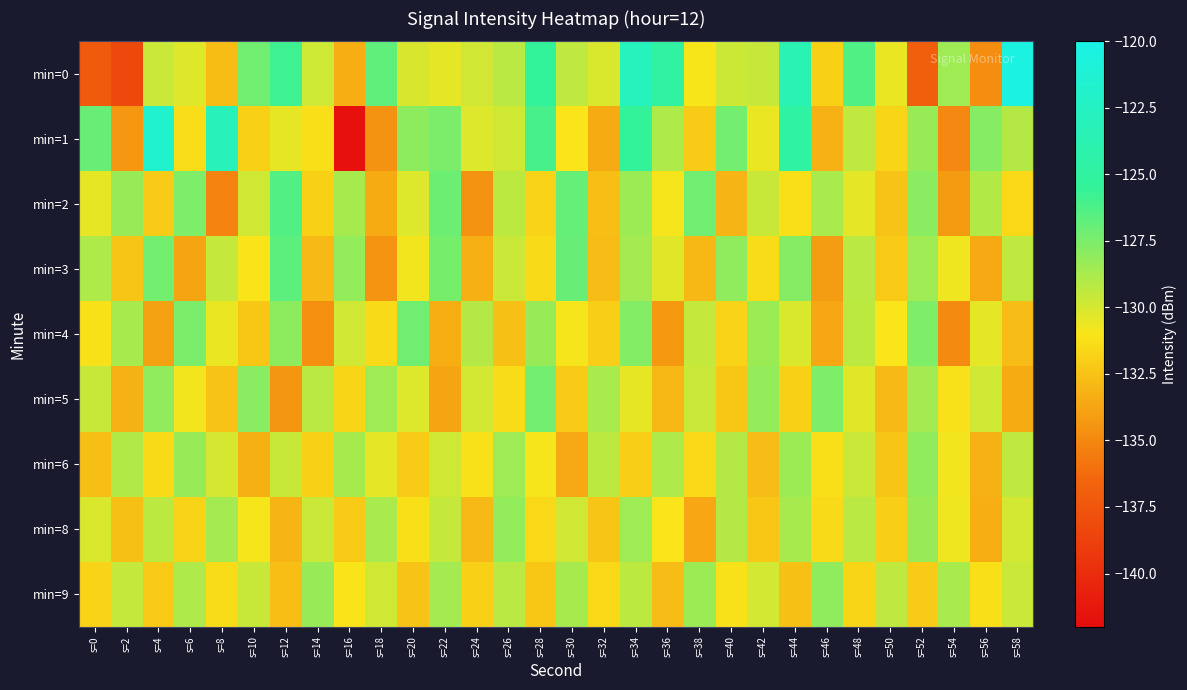

Reading left to right, transcribe all the data shown in this chart.

min=0: s=0=-137.2	s=2=-138.3	s=4=-129.7	s=6=-130.3	s=8=-132.8	s=10=-127.2	s=12=-125.8	s=14=-129.8	s=16=-133.4	s=18=-126.8	s=20=-130.1	s=22=-130.4	s=24=-129.9	s=26=-129.2	s=28=-125.4	s=30=-129.4	s=32=-130.1	s=34=-122.8	s=36=-124.9	s=38=-131.0	s=40=-129.7	s=42=-129.6	s=44=-123.6	s=46=-131.9	s=48=-126.3	s=50=-130.6	s=52=-137.0	s=54=-128.5	s=56=-134.8	s=58=-120.4
min=1: s=0=-127.0	s=2=-134.4	s=4=-121.7	s=6=-131.4	s=8=-123.2	s=10=-131.9	s=12=-130.5	s=14=-131.3	s=16=-141.7	s=18=-134.5	s=20=-128.0	s=22=-127.5	s=24=-130.2	s=26=-129.8	s=28=-126.1	s=30=-131.0	s=32=-133.5	s=34=-125.4	s=36=-128.9	s=38=-132.1	s=40=-127.3	s=42=-130.6	s=44=-124.8	s=46=-133.2	s=48=-129.4	s=50=-131.7	s=52=-128.3	s=54=-135.0	s=56=-127.8	s=58=-129.1
min=2: s=0=-130.5	s=2=-128.3	s=4=-132.1	s=6=-127.6	s=8=-135.2	s=10=-129.8	s=12=-126.4	s=14=-131.9	s=16=-128.7	s=18=-133.5	s=20=-130.2	s=22=-127.1	s=24=-134.6	s=26=-129.3	s=28=-131.8	s=30=-126.9	s=32=-132.7	s=34=-128.4	s=36=-130.9	s=38=-127.2	s=40=-133.1	s=42=-129.6	s=44=-131.3	s=46=-128.8	s=48=-130.4	s=50=-132.5	s=52=-127.9	s=54=-134.2	s=56=-129.0	s=58=-131.6
min=3: s=0=-128.9	s=2=-132.4	s=4=-127.3	s=6=-133.8	s=8=-129.5	s=10=-131.1	s=12=-126.7	s=14=-132.9	s=16=-128.2	s=18=-134.5	s=20=-130.8	s=22=-127.4	s=24=-133.3	s=26=-129.7	s=28=-131.5	s=30=-127.0	s=32=-132.8	s=34=-128.6	s=36=-130.3	s=38=-133.0	s=40=-128.1	s=42=-131.4	s=44=-127.8	s=46=-134.1	s=48=-129.2	s=50=-132.2	s=52=-128.5	s=54=-130.7	s=56=-133.6	s=58=-129.4
min=4: s=0=-131.2	s=2=-128.7	s=4=-133.9	s=6=-127.5	s=8=-130.6	s=10=-132.3	s=12=-128.0	s=14=-134.7	s=16=-129.8	s=18=-131.5	s=20=-127.2	s=22=-133.4	s=24=-129.1	s=26=-132.6	s=28=-128.3	s=30=-130.9	s=32=-132.0	s=34=-127.7	s=36=-134.3	s=38=-129.5	s=40=-131.8	s=42=-128.4	s=44=-130.1	s=46=-133.7	s=48=-129.3	s=50=-131.0	s=52=-127.6	s=54=-134.9	s=56=-130.4	s=58=-132.8
min=5: s=0=-129.6	s=2=-133.2	s=4=-128.1	s=6=-130.8	s=8=-132.5	s=10=-127.9	s=12=-134.4	s=14=-129.2	s=16=-131.7	s=18=-128.5	s=20=-130.2	s=22=-133.8	s=24=-129.9	s=26=-131.4	s=28=-127.3	s=30=-132.1	s=32=-128.8	s=34=-130.5	s=36=-133.0	s=38=-129.7	s=40=-132.3	s=42=-128.2	s=44=-131.9	s=46=-127.6	s=48=-130.3	s=50=-132.9	s=52=-128.6	s=54=-131.2	s=56=-129.8	s=58=-133.5
min=6: s=0=-132.7	s=2=-129.0	s=4=-131.5	s=6=-128.3	s=8=-130.0	s=10=-133.3	s=12=-129.6	s=14=-131.9	s=16=-128.7	s=18=-130.4	s=20=-132.1	s=22=-129.8	s=24=-131.2	s=26=-128.5	s=28=-130.9	s=30=-133.6	s=32=-129.3	s=34=-132.0	s=36=-128.9	s=38=-131.6	s=40=-129.1	s=42=-132.8	s=44=-128.4	s=46=-131.3	s=48=-129.7	s=50=-132.4	s=52=-128.1	s=54=-130.8	s=56=-133.2	s=58=-129.4
min=8: s=0=-130.1	s=2=-132.6	s=4=-129.3	s=6=-131.8	s=8=-128.6	s=10=-130.9	s=12=-133.1	s=14=-129.7	s=16=-132.2	s=18=-128.8	s=20=-131.3	s=22=-129.5	s=24=-132.9	s=26=-128.2	s=28=-131.6	s=30=-129.8	s=32=-132.4	s=34=-128.5	s=36=-131.0	s=38=-133.7	s=40=-129.1	s=42=-132.3	s=44=-128.7	s=46=-131.5	s=48=-129.2	s=50=-132.0	s=52=-128.3	s=54=-130.7	s=56=-133.4	s=58=-129.9
min=9: s=0=-131.8	s=2=-129.5	s=4=-132.2	s=6=-128.9	s=8=-131.4	s=10=-129.6	s=12=-132.7	s=14=-128.3	s=16=-131.1	s=18=-129.8	s=20=-132.5	s=22=-128.6	s=24=-131.9	s=26=-129.2	s=28=-132.3	s=30=-128.7	s=32=-131.6	s=34=-129.3	s=36=-132.8	s=38=-128.4	s=40=-131.2	s=42=-129.9	s=44=-132.6	s=46=-128.1	s=48=-131.7	s=50=-129.4	s=52=-132.1	s=54=-128.8	s=56=-131.3	s=58=-129.7